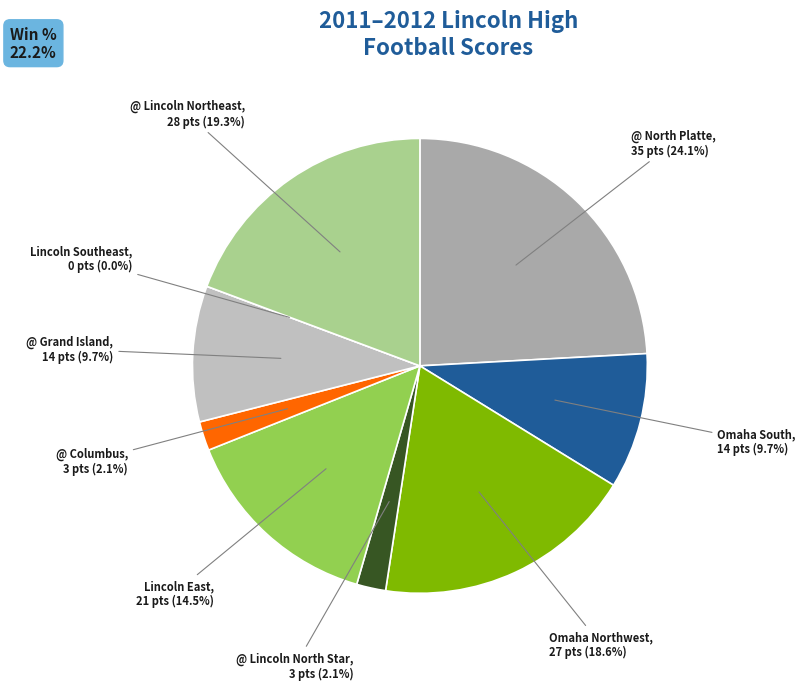

Rank the categories by value from lowest to highest.

Lincoln Southeast, @ Lincoln North Star, @ Columbus, Omaha South, @ Grand Island, Lincoln East, Omaha Northwest, @ Lincoln Northeast, @ North Platte